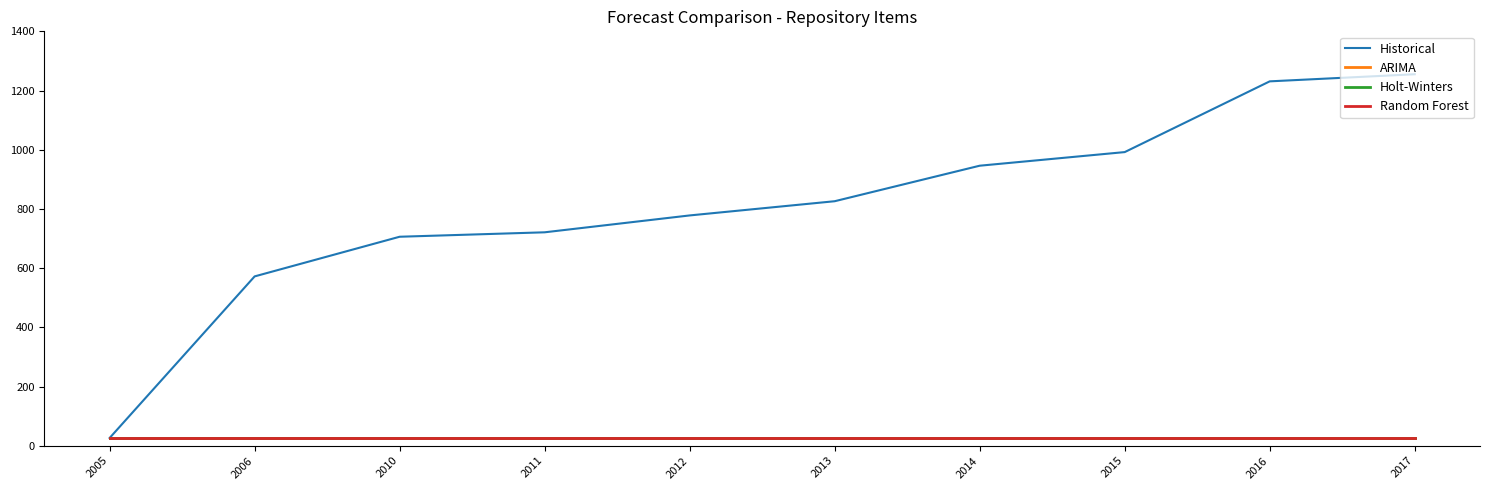

Does the chart display data point markers on the line(s)?

No